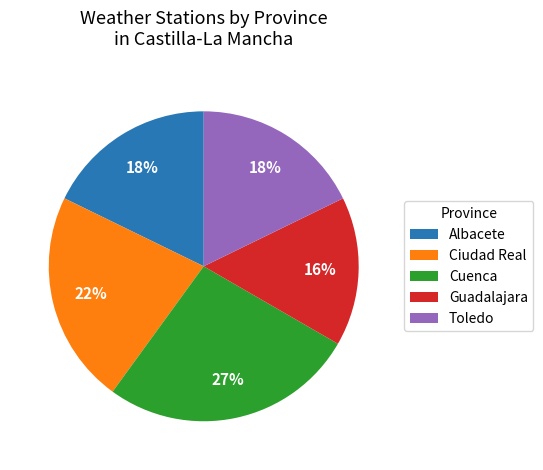

Is it true that Albacete is 7% of the pie?

False